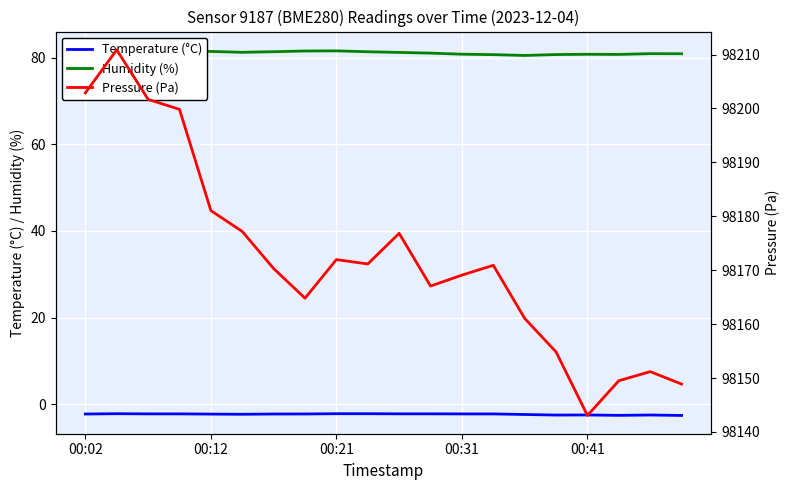

Where is Humidity (%) nearest to the value 81?

11